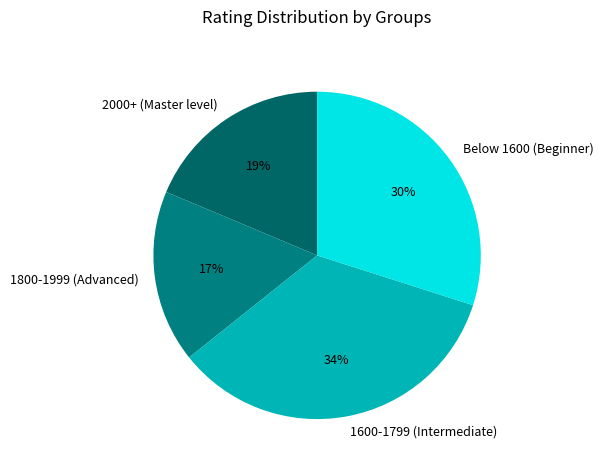

Which has a higher value, 1600-1799 (Intermediate) or 1800-1999 (Advanced)?

1600-1799 (Intermediate)